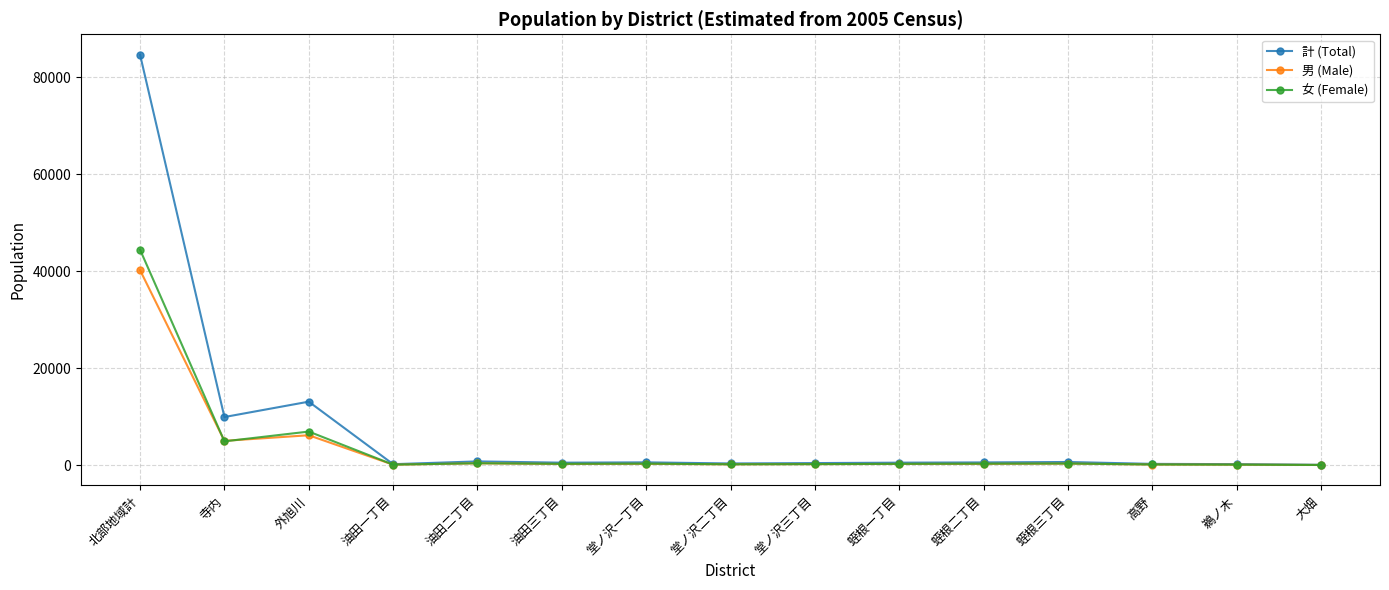

How many categories are shown in the chart?

15